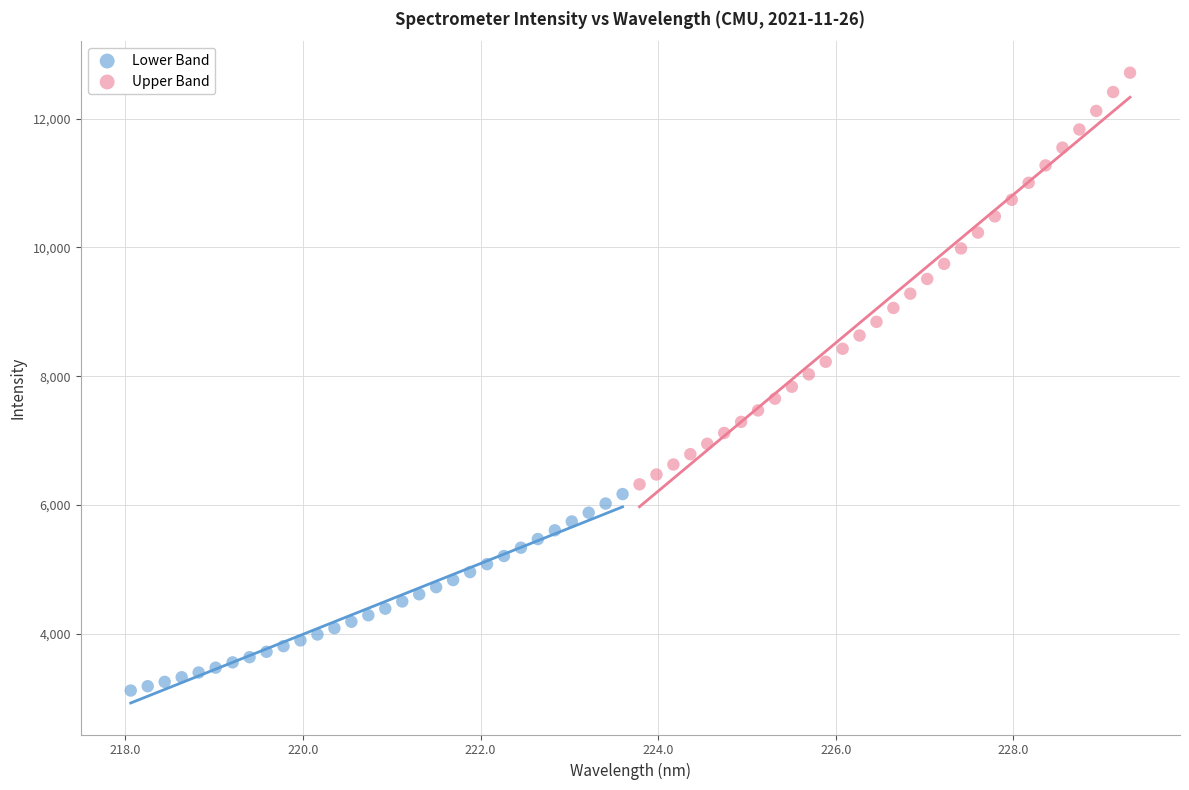

Which series has the largest Y range (max minus min)?

Upper Band